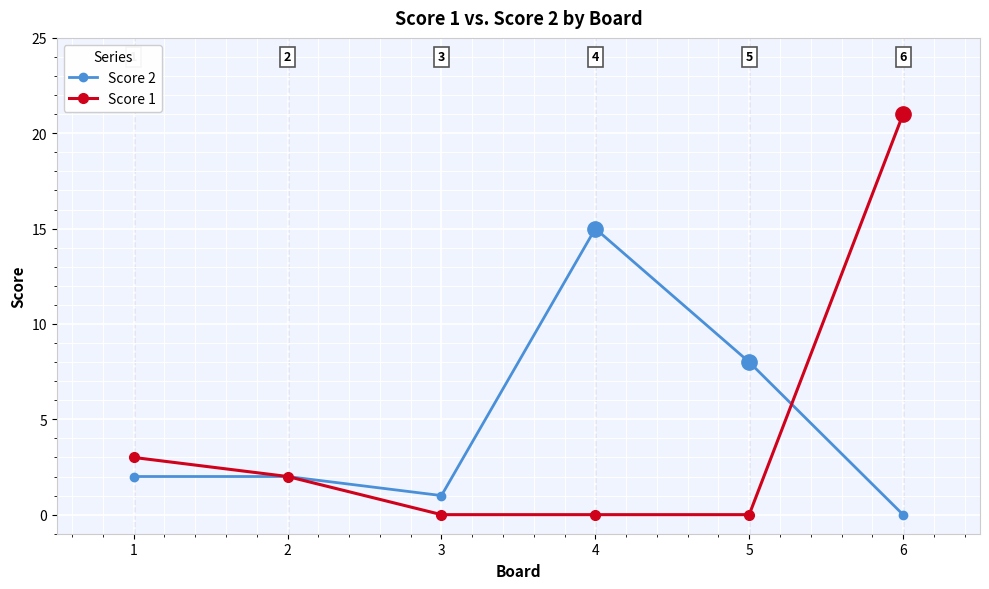

What is the highest value of the Score 2 series?

15